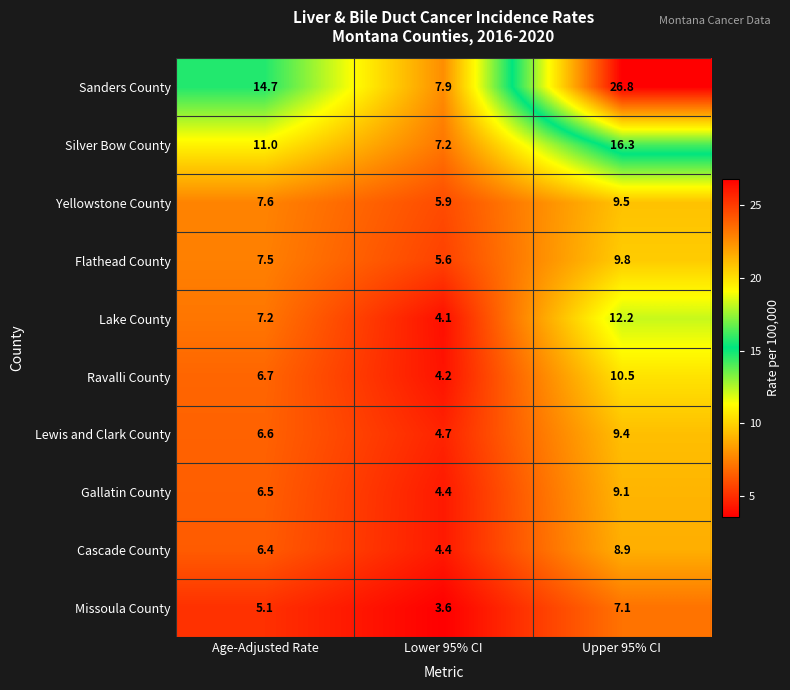

Reading left to right, list all the values displayed in this chart.

Sanders County: 14.7	7.9	26.8
Silver Bow County: 11.0	7.2	16.3
Yellowstone County: 7.6	5.9	9.5
Flathead County: 7.5	5.6	9.8
Lake County: 7.2	4.1	12.2
Ravalli County: 6.7	4.2	10.5
Lewis and Clark County: 6.6	4.7	9.4
Gallatin County: 6.5	4.4	9.1
Cascade County: 6.4	4.4	8.9
Missoula County: 5.1	3.6	7.1